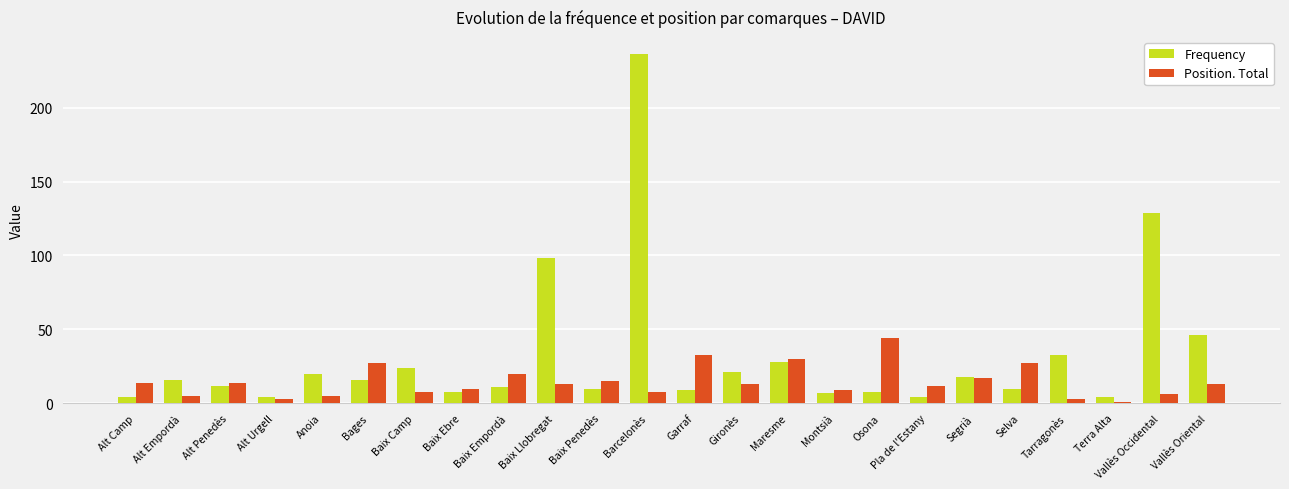

Which series has the largest range (max minus min)?

Frequency